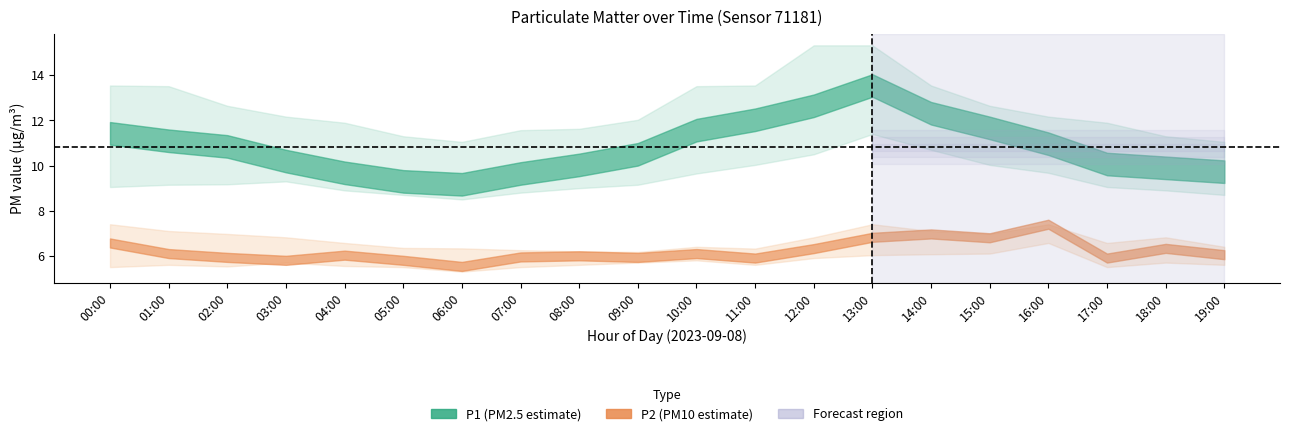

True or false: P1_upper and P1_lower cross at least once.

False